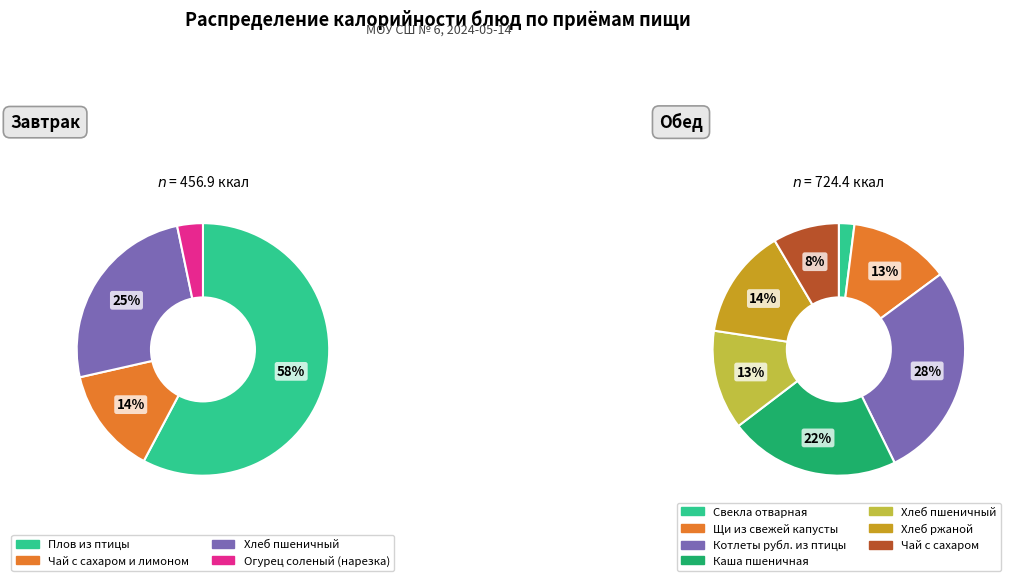

How many slices are in this pie chart?

11